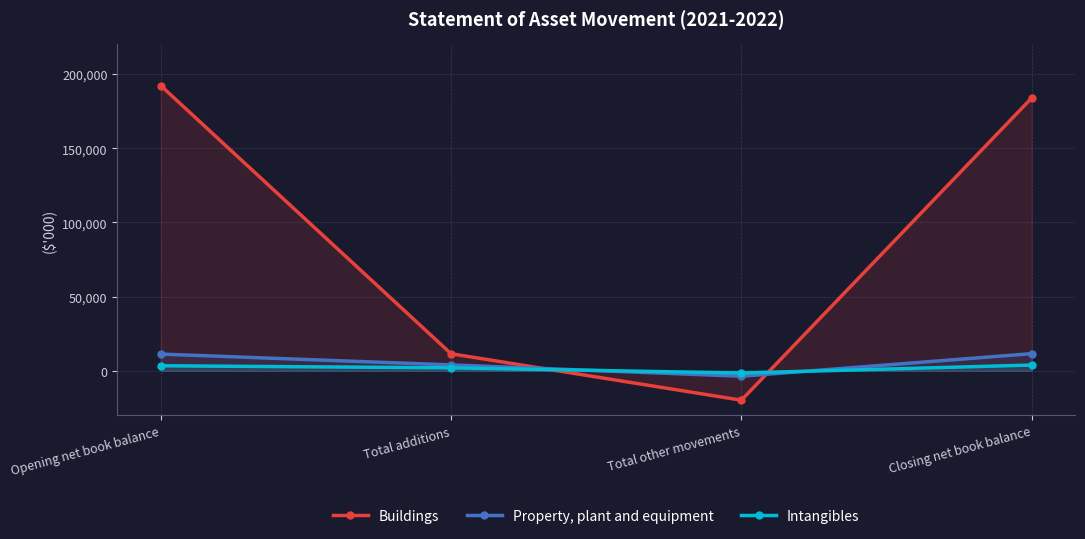

After their last crossing, which series has the higher values: Buildings or Property, plant and equipment?

Buildings